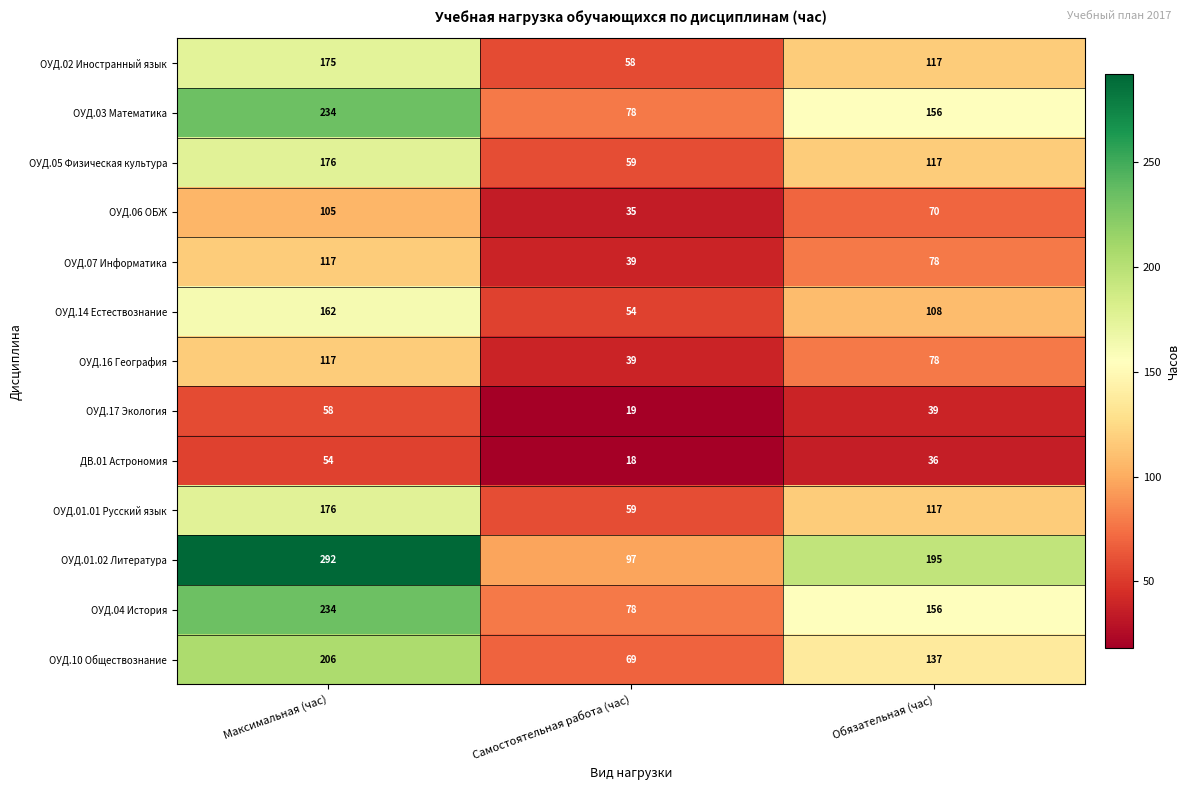

Count the ОУД.05 Физическая культура values in the range 59 to 176.

3